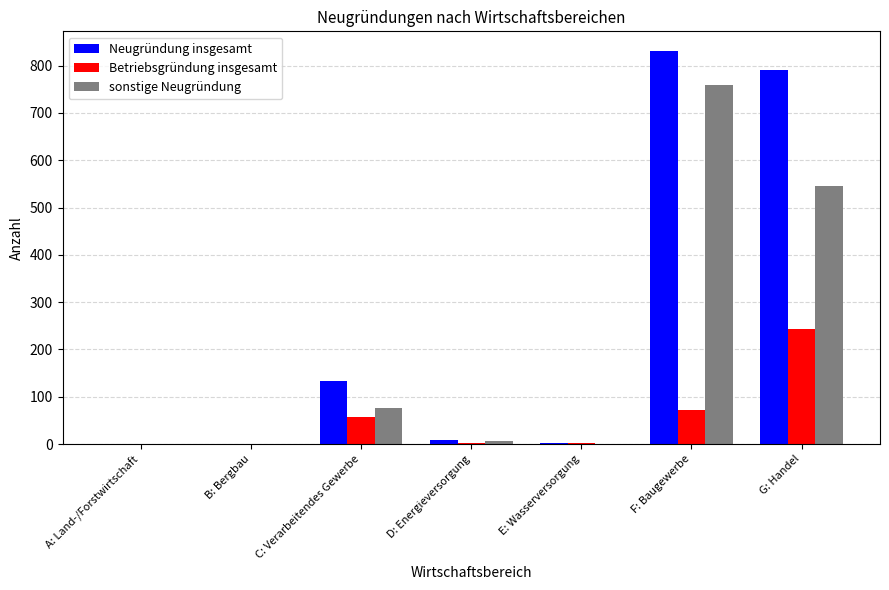

What is the difference between the Betriebsgründung insgesamt values at E: Wasserversorgung and C: Verarbeitendes Gewerbe?

55